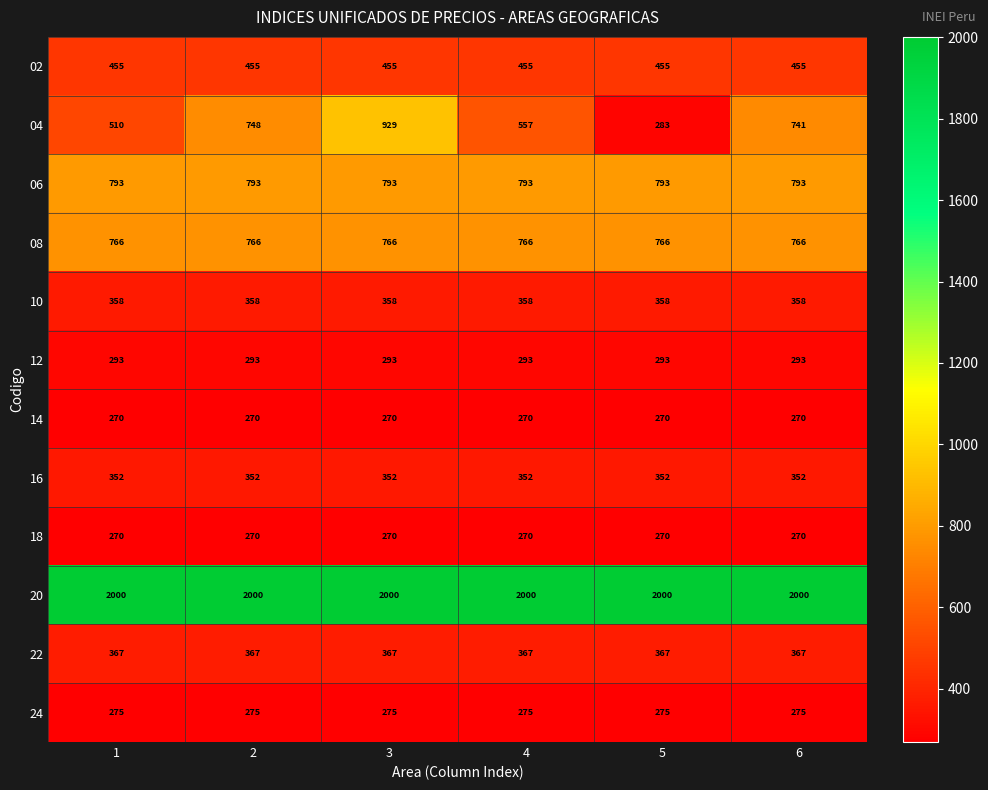

The value of 08 at 5 is 766. True or false?

True